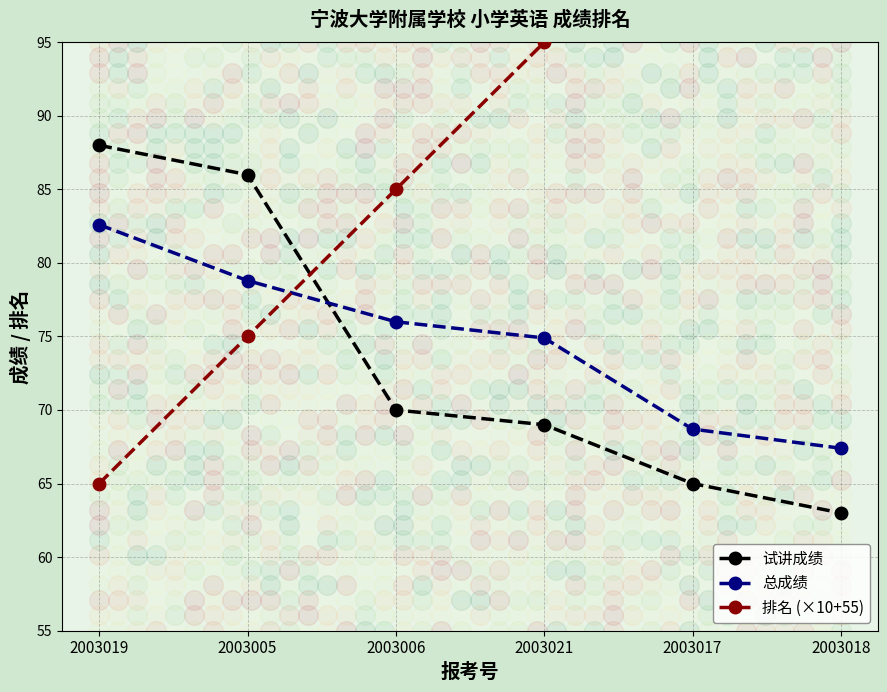

Which series has the largest Y range (max minus min)?

排名 (×10+55)